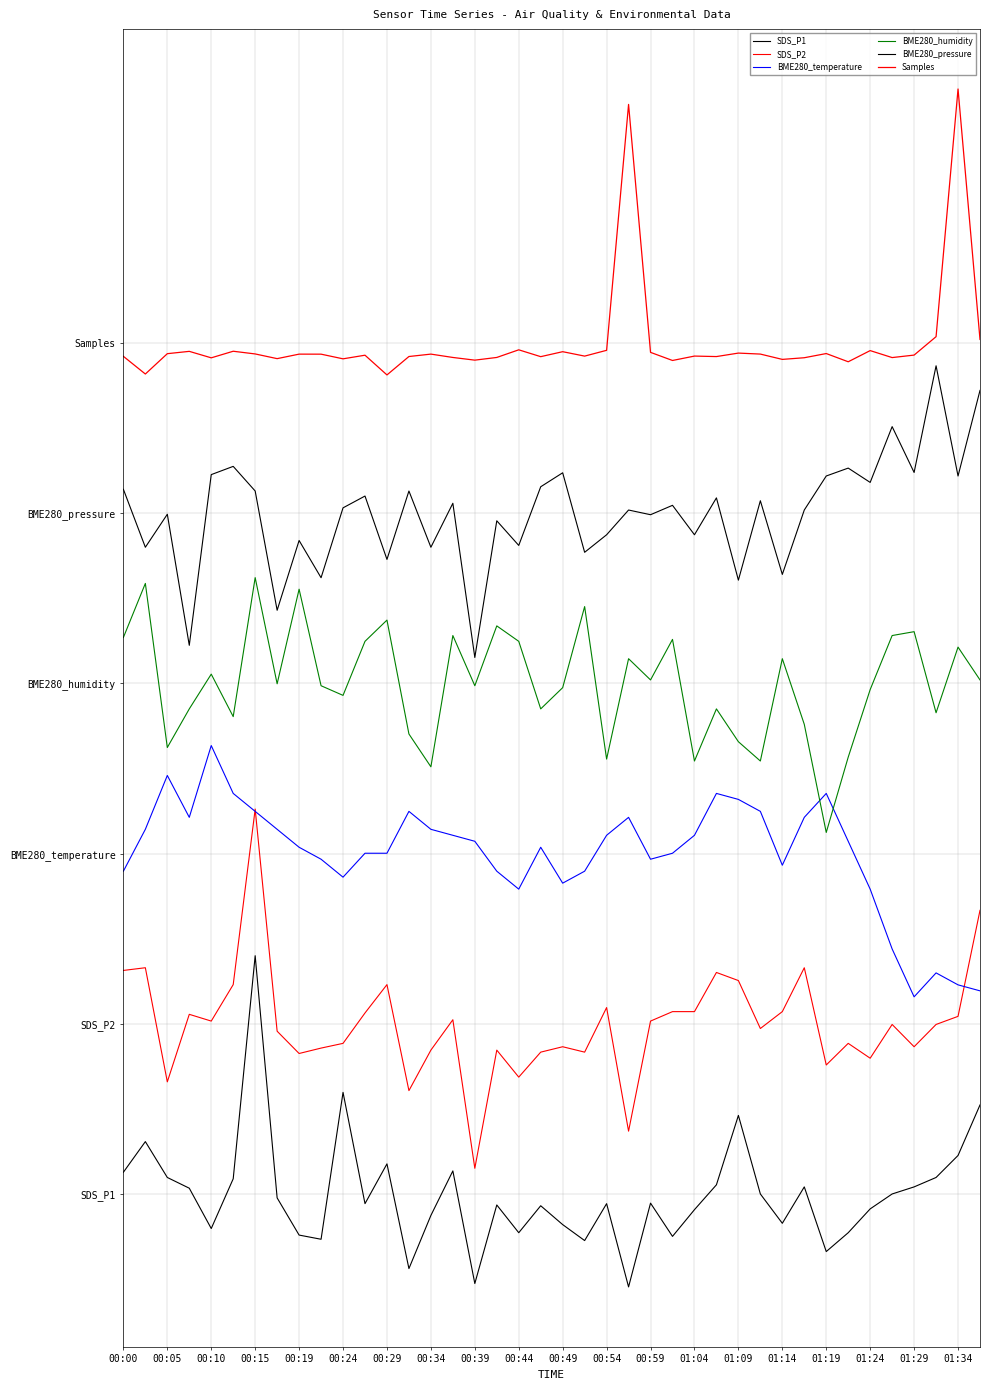

Is this an area chart (filled region under the line)?

No